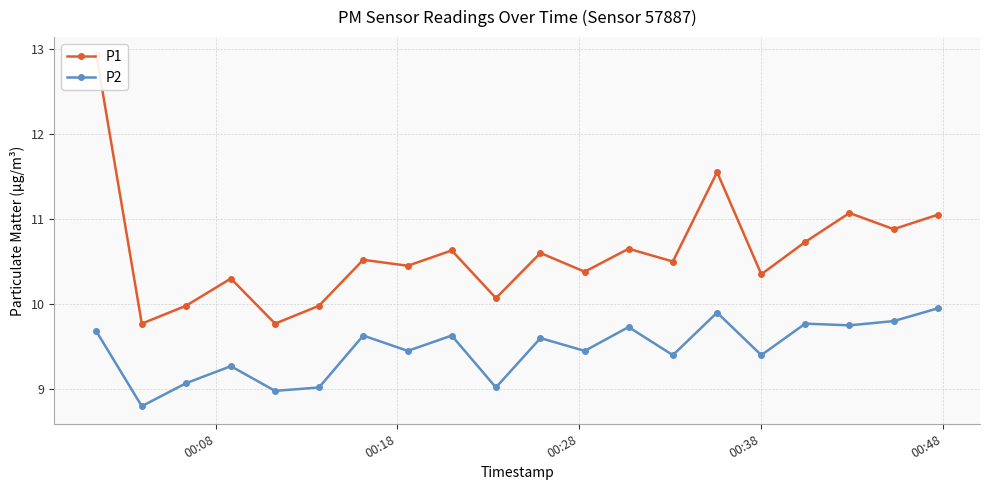

In P2, how many points are higher than both neighbors (excluding endpoints)?

7